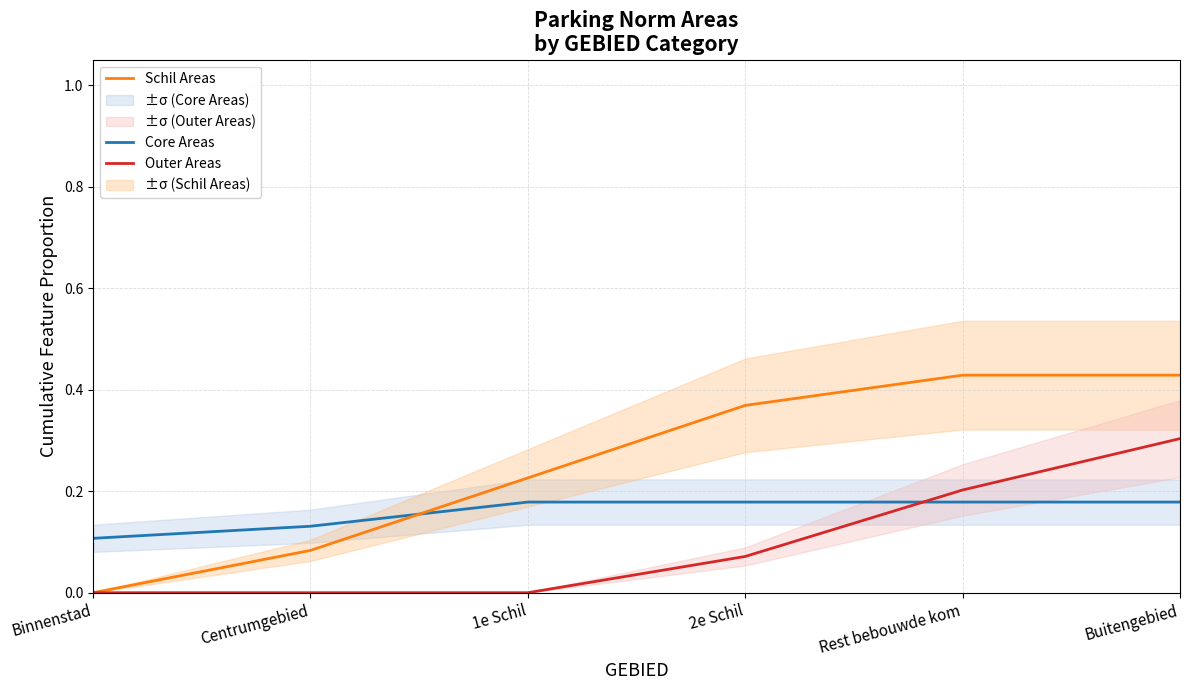

How many distinct data groups are displayed?

3